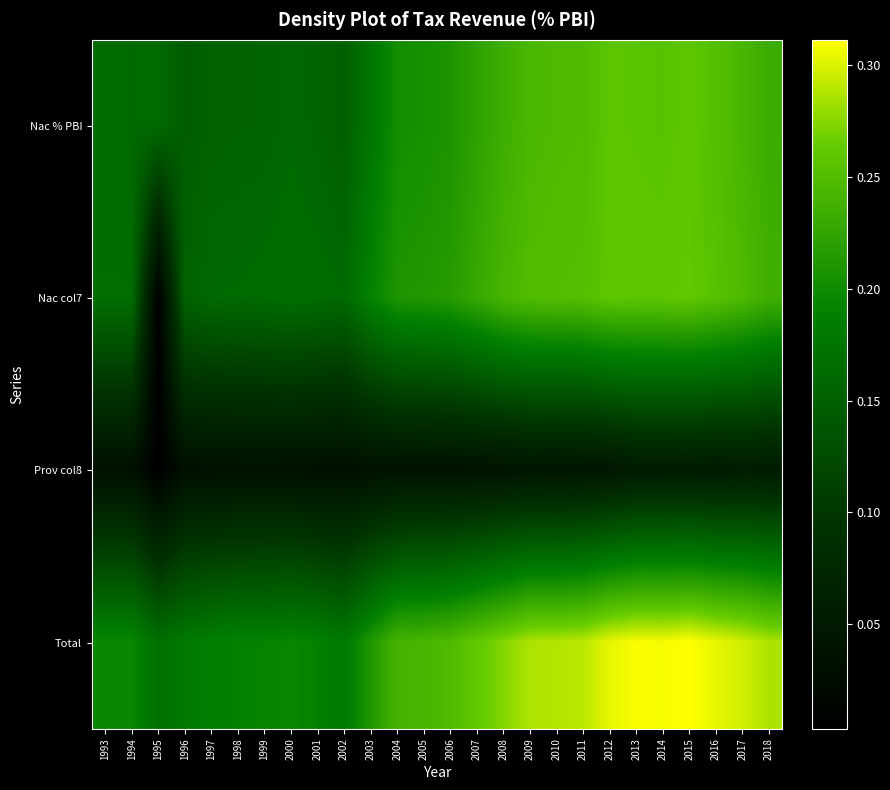

What is the spread (max minus min) of values at 2010?

0.2